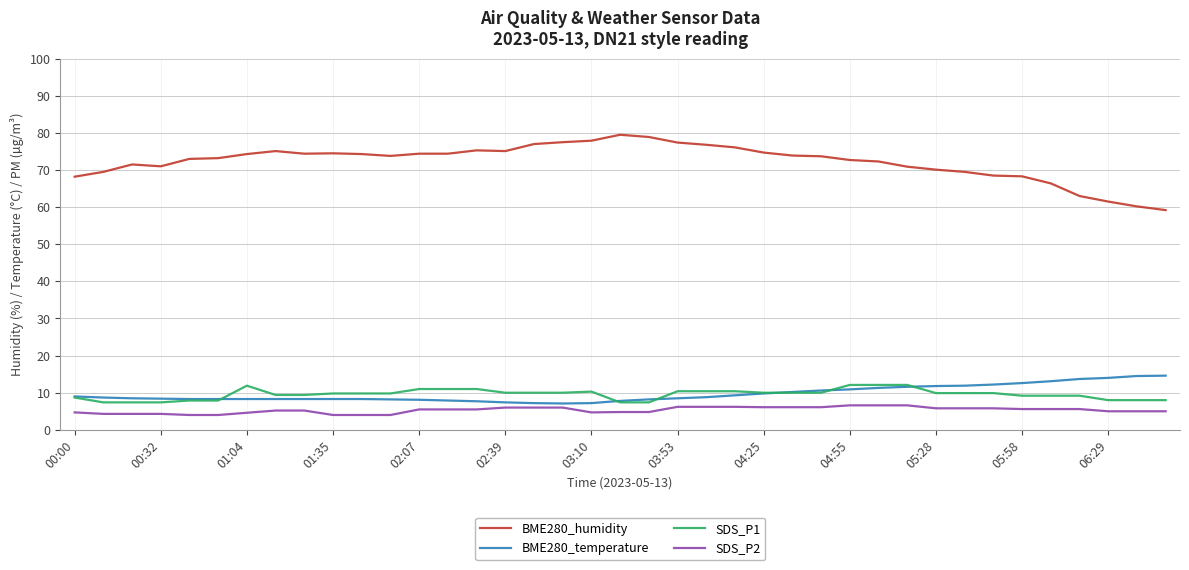

What is the difference between the maximum and minimum values in the SDS_P2 series?

2.6